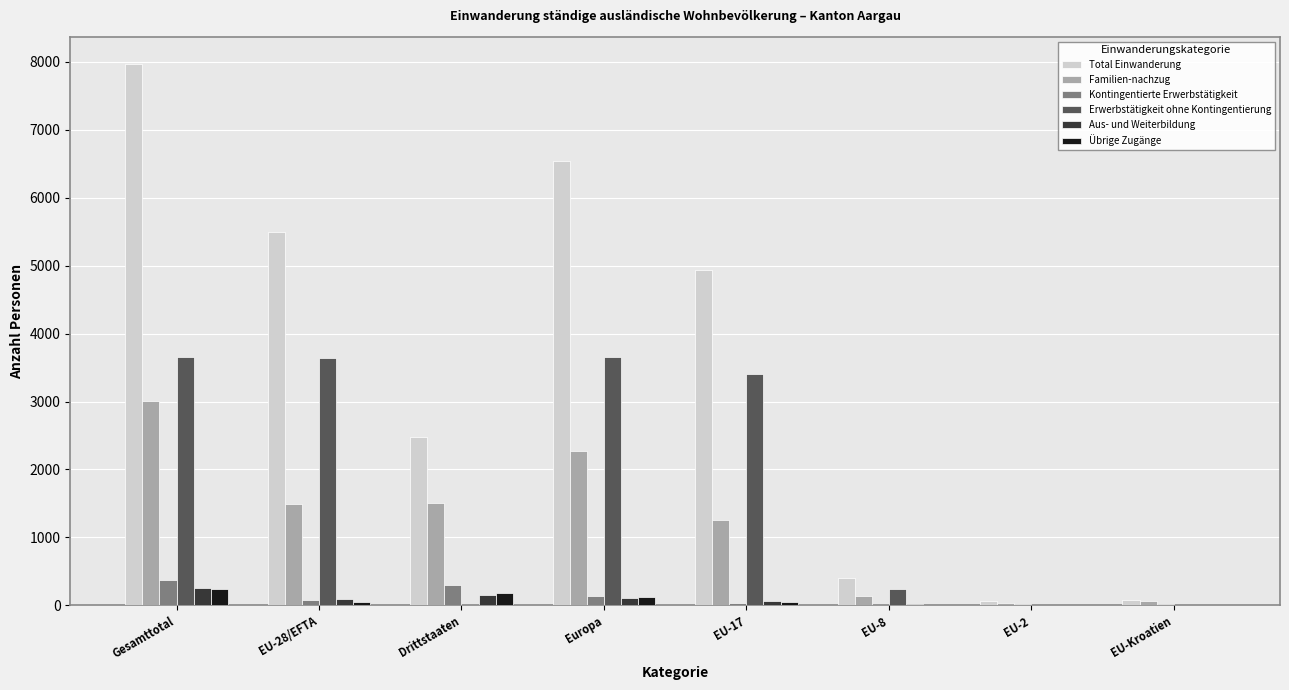

Which series changed the most between EU-28/EFTA and Europa?

Total Einwanderung